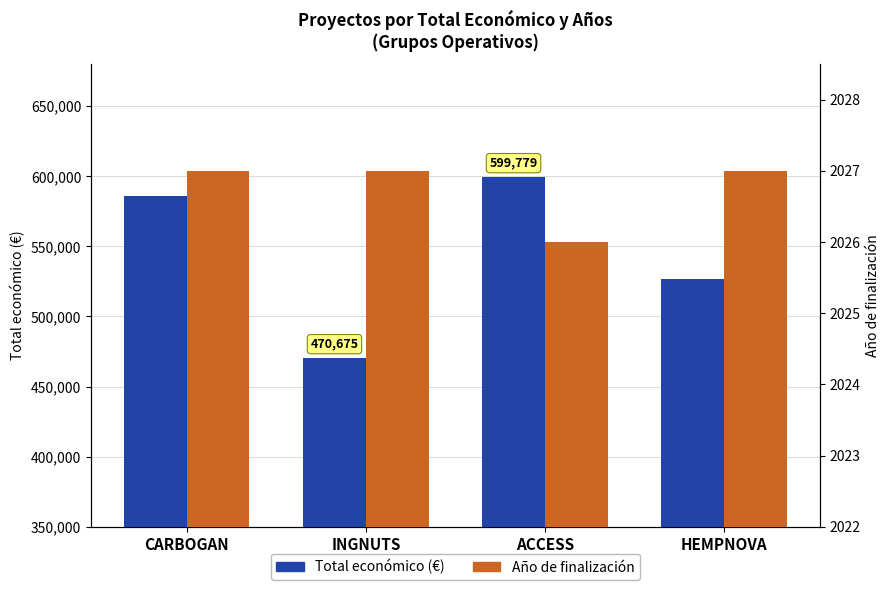

Reading left to right, extract all data points from this chart.

Total económico (€): 585914	470675	599779	526962
Año de finalización: 2027	2027	2026	2027